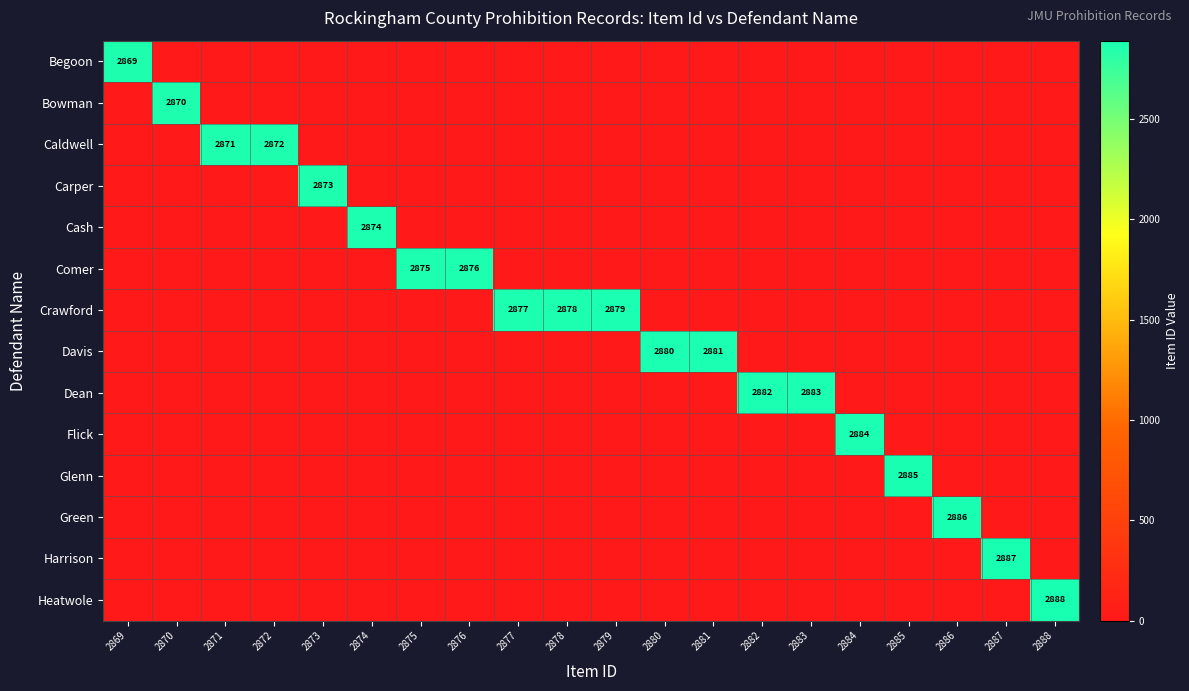

Is the value of Caldwell at 2885 greater than the value of Flick at 2888?

No